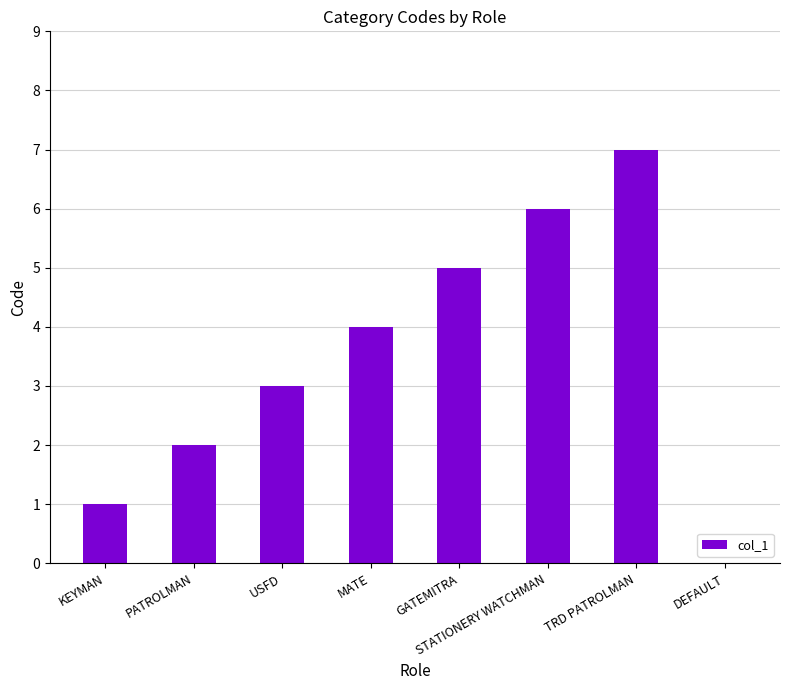

What is the change in value from KEYMAN to USFD?

+2